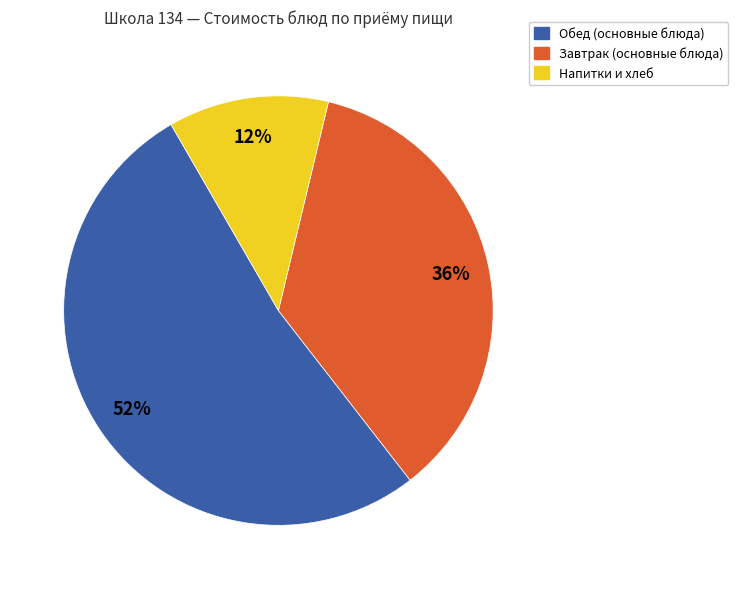

To the nearest percent, what percentage of the pie is Завтрак (основные блюда)?

36%